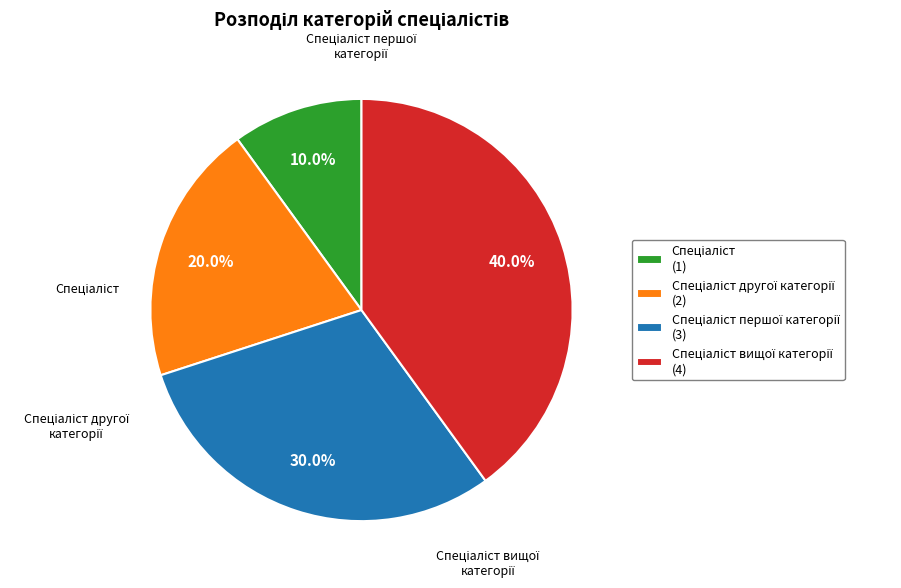

Does any single category account for the majority?

No